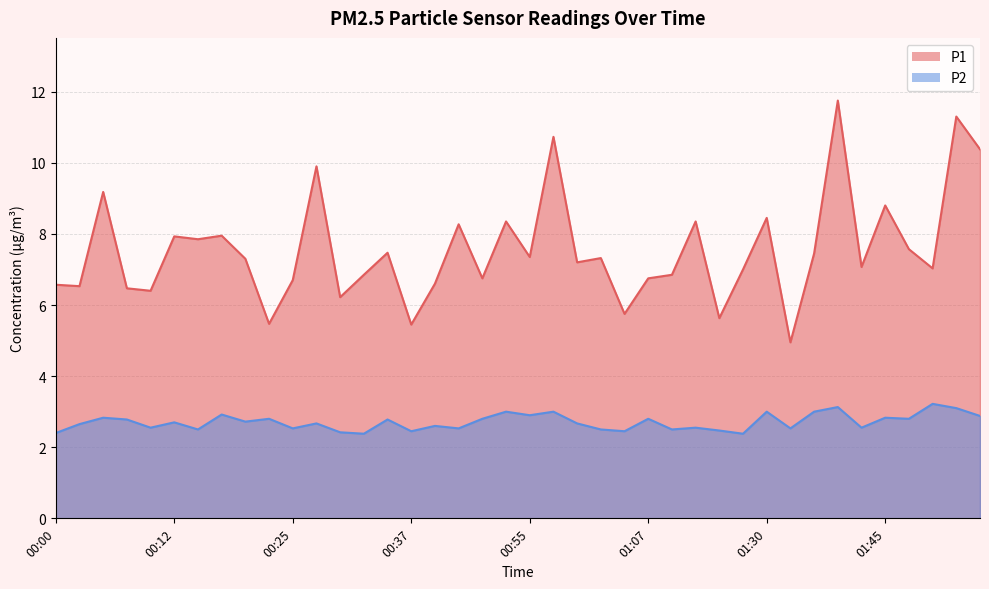

Is it true that P1 equals 9.8 at 00:50?

False